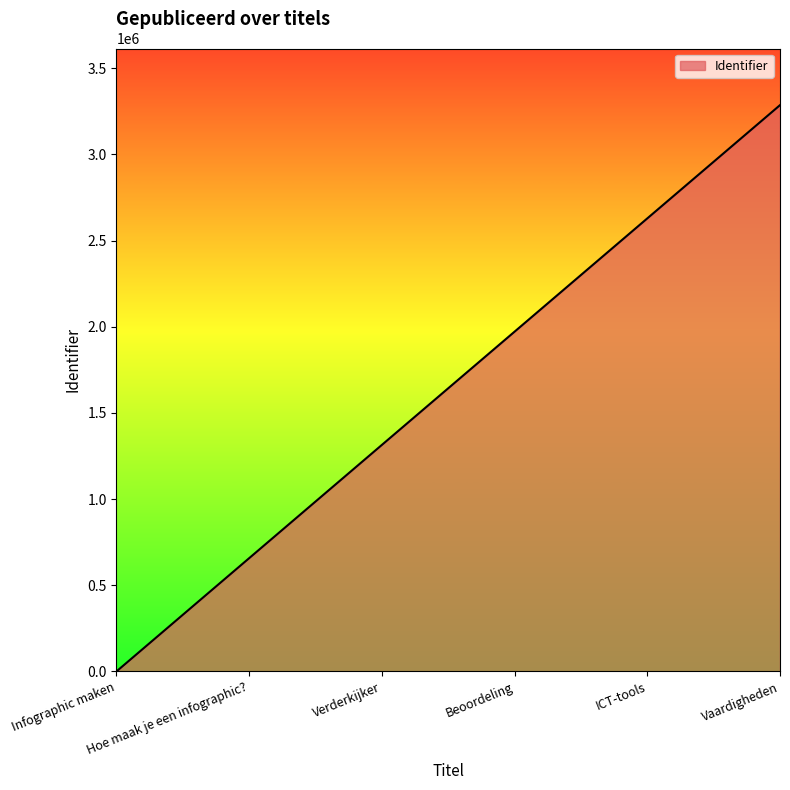

Reading left to right, transcribe all the data shown in this chart.

Infographic maken=0.0	Hoe maak je een infographic?=657206.5	Verderkijker=1314413.0	Beoordeling=1971619.5	ICT-tools=2628826.0	Vaardigheden=3286032.5